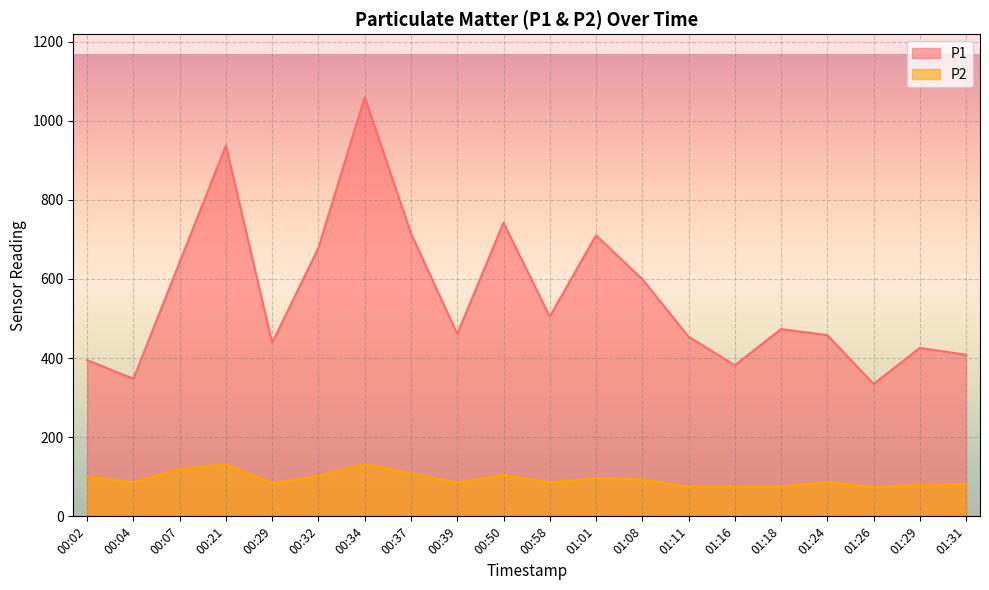

In P2, how many points are lower than both neighbors (excluding endpoints)?

6